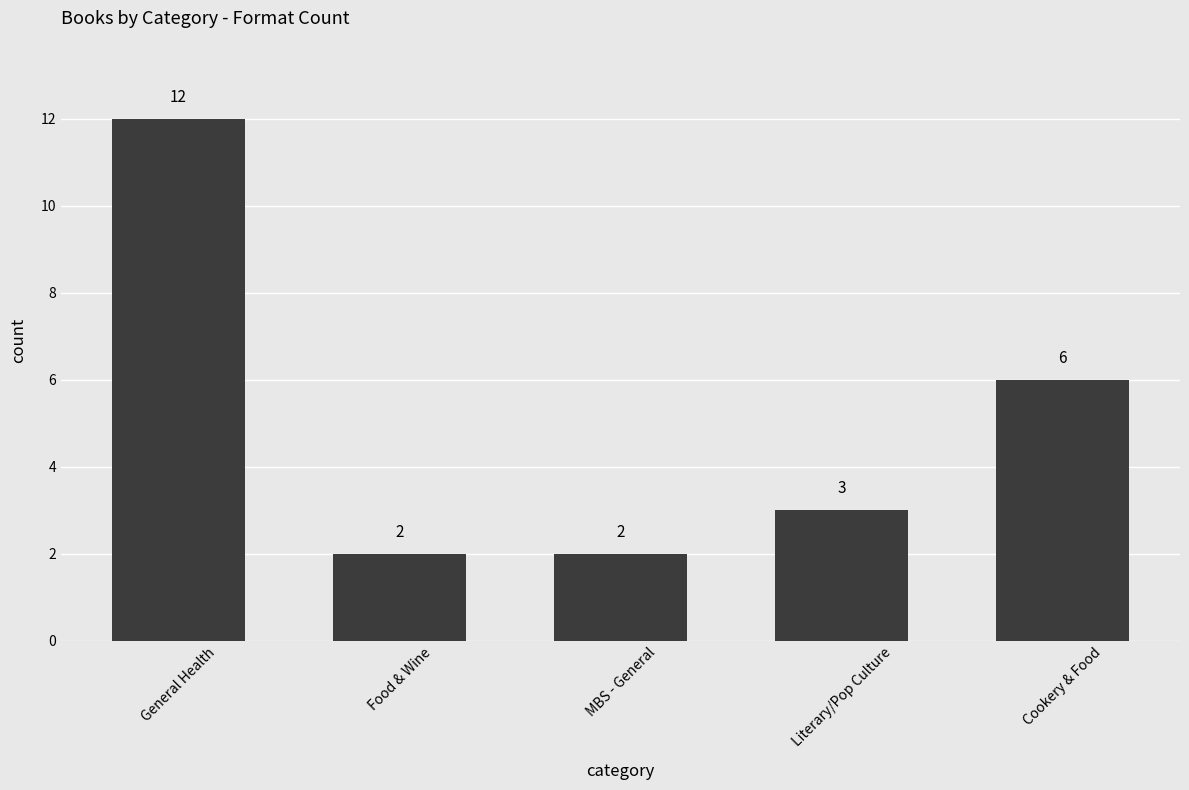

What is the approximate value at Cookery & Food, to the nearest 5?

5